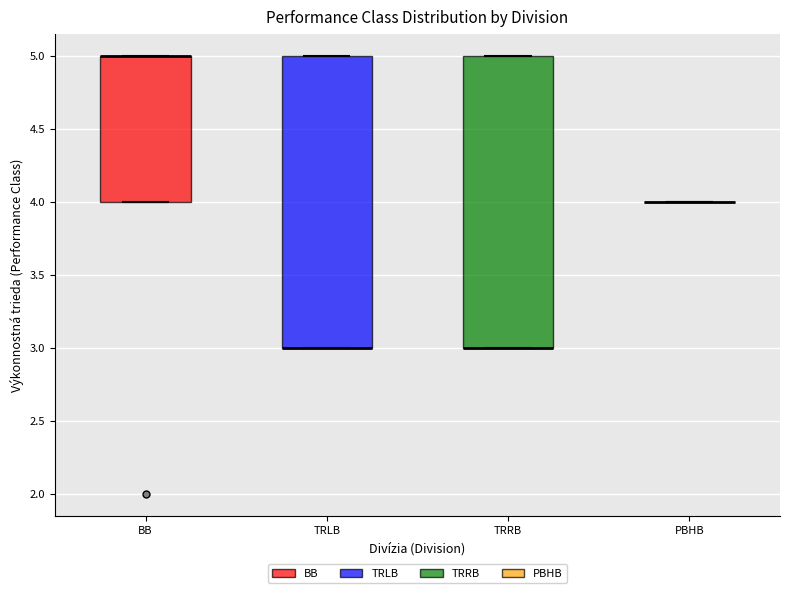

Reading left to right, read every box against the y-axis: the position of its median line, the range the box covers, and the ends of its whiskers. The values are not printed on the chart, so give them approximately, as read against the axis.

BB: median 5 (drawn on the box's upper edge), box 4 to 5, whiskers 4 to 5
TRLB: median 3 (drawn on the box's lower edge), box 3 to 5, whiskers 3 to 5
TRRB: median 3 (drawn on the box's lower edge), box 3 to 5, whiskers 3 to 5
PBHB: box collapsed to a line at 4, whiskers 4 to 4